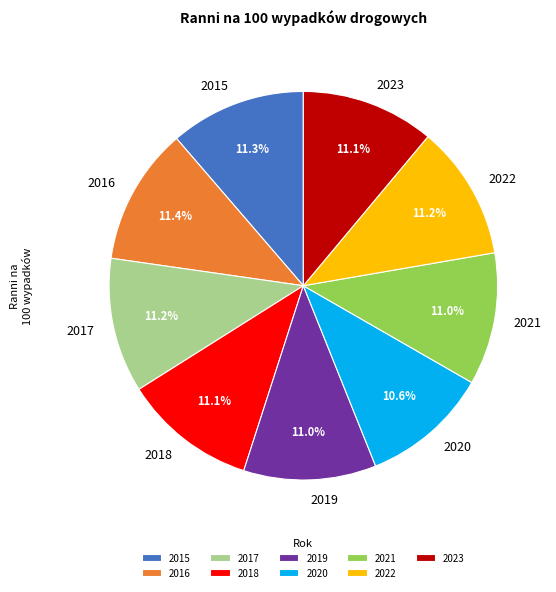

To the nearest percent, what is the difference between the largest and smallest slice percentages?

1%